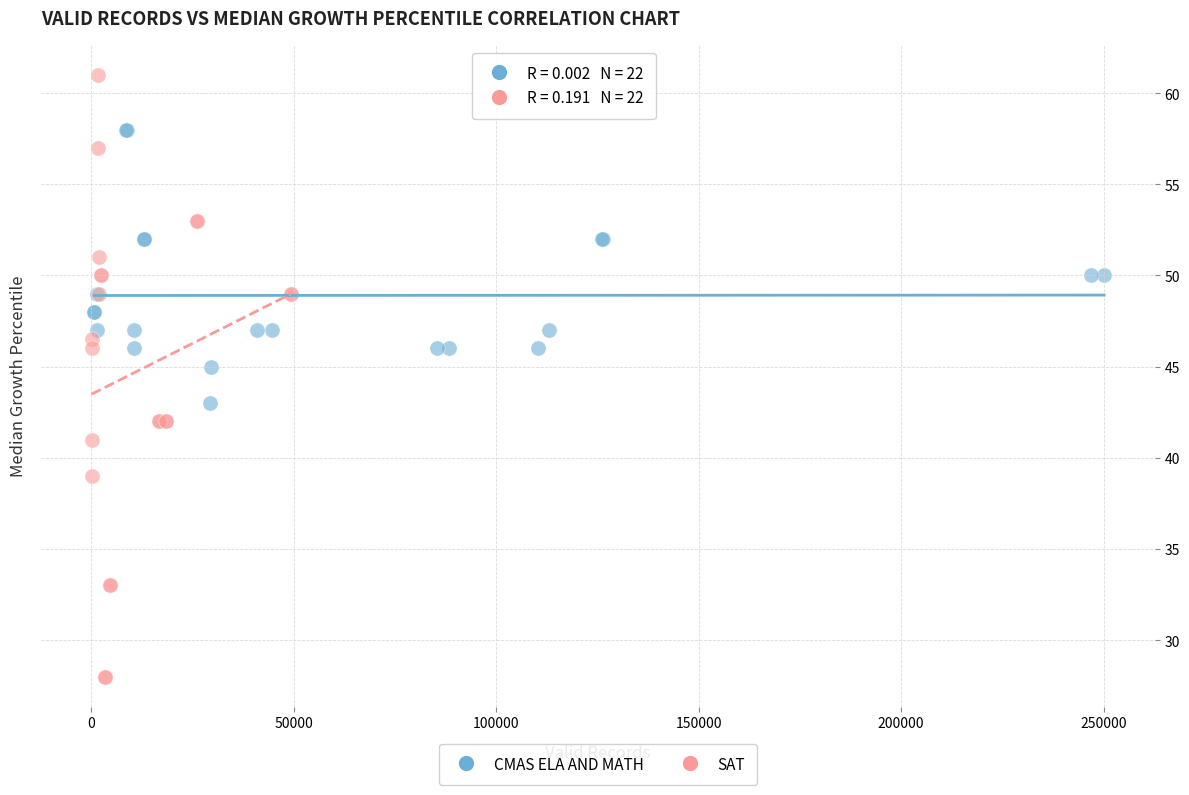

Which series has the widest spread of Y values?

SAT